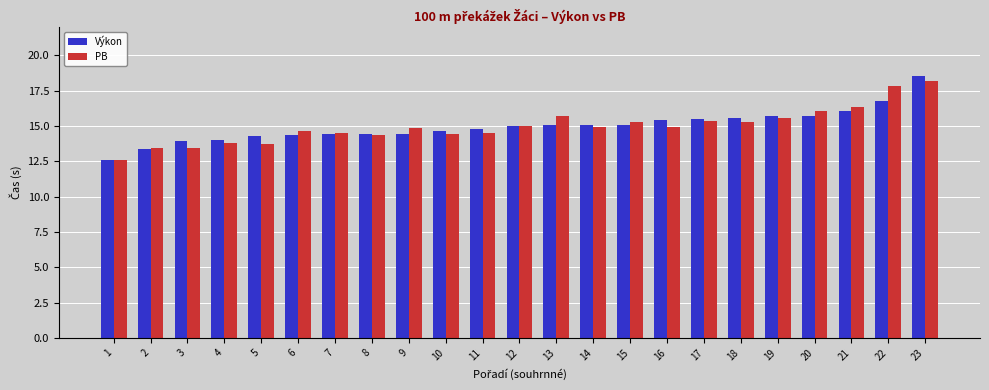

Count the number of data series in this chart.

2